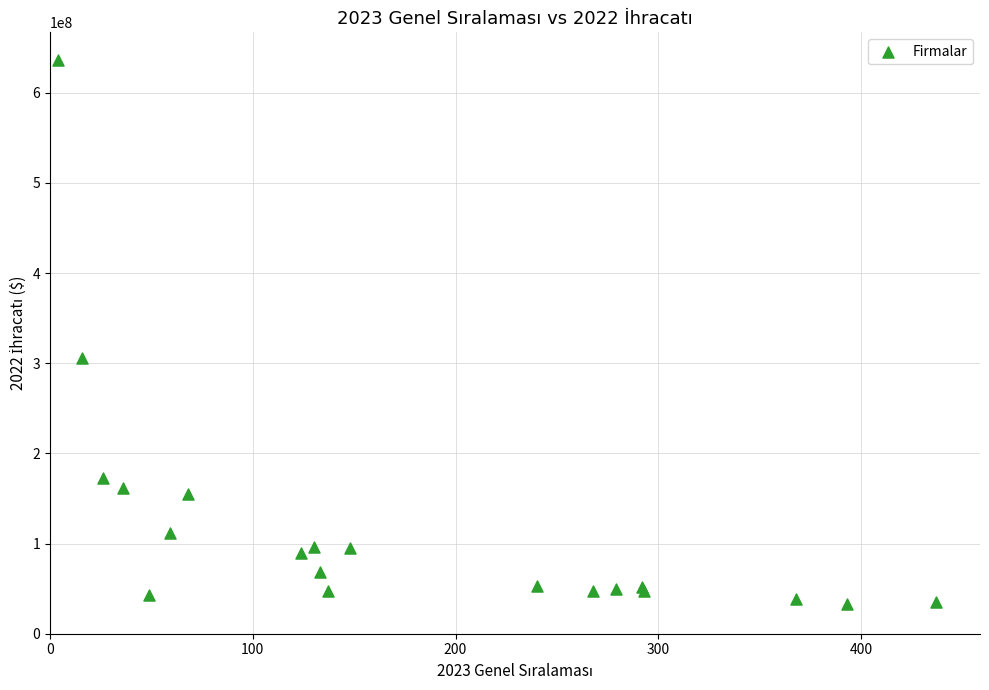

What Y value in the scatter plot is closest to 334913927?

305249473.8